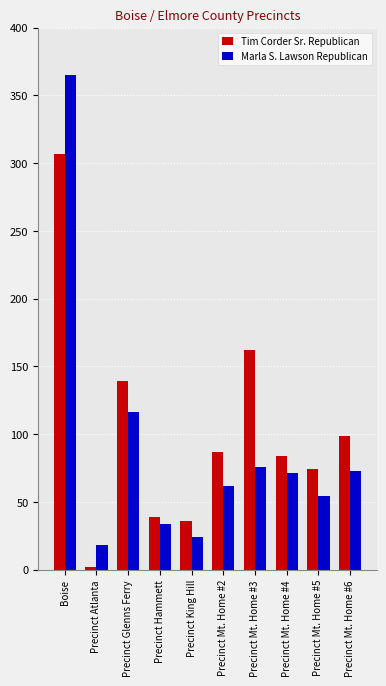

Reading left to right, list all the values displayed in this chart.

Tim Corder Sr. Republican: 307	2	139	39	36	87	162	84	74	99
Marla S. Lawson Republican: 365	18	116	34	24	62	76	71	54	73